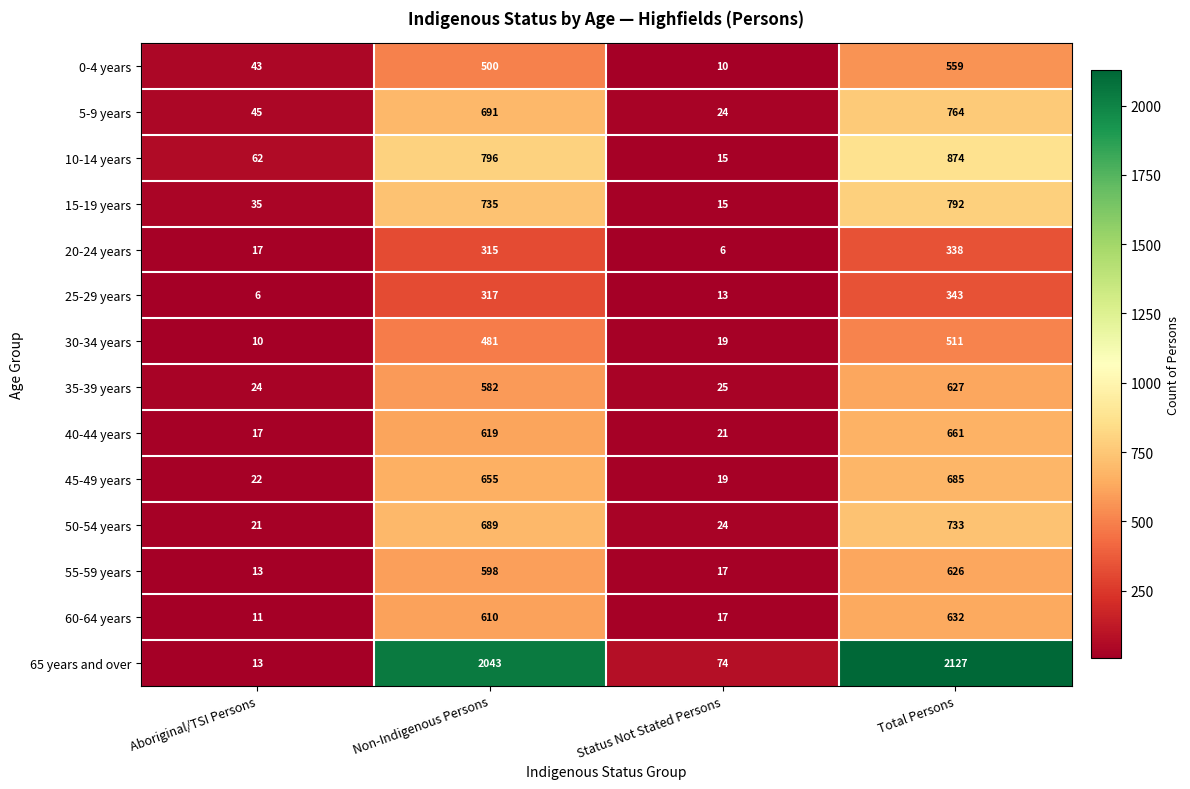

The 35-39 years series shows 884 at Non-Indigenous Persons. True or false?

False